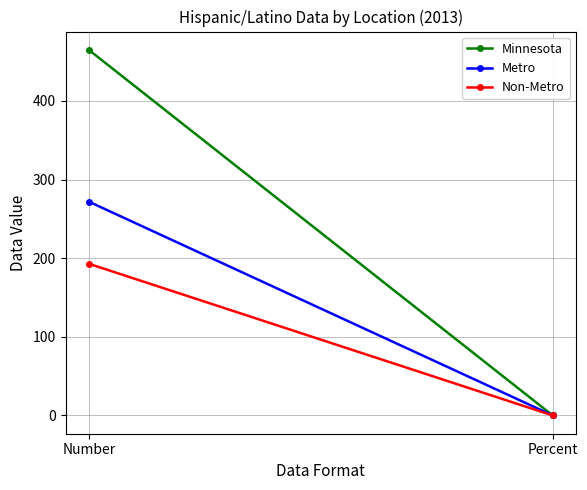

Which series has the largest range (max minus min)?

Minnesota